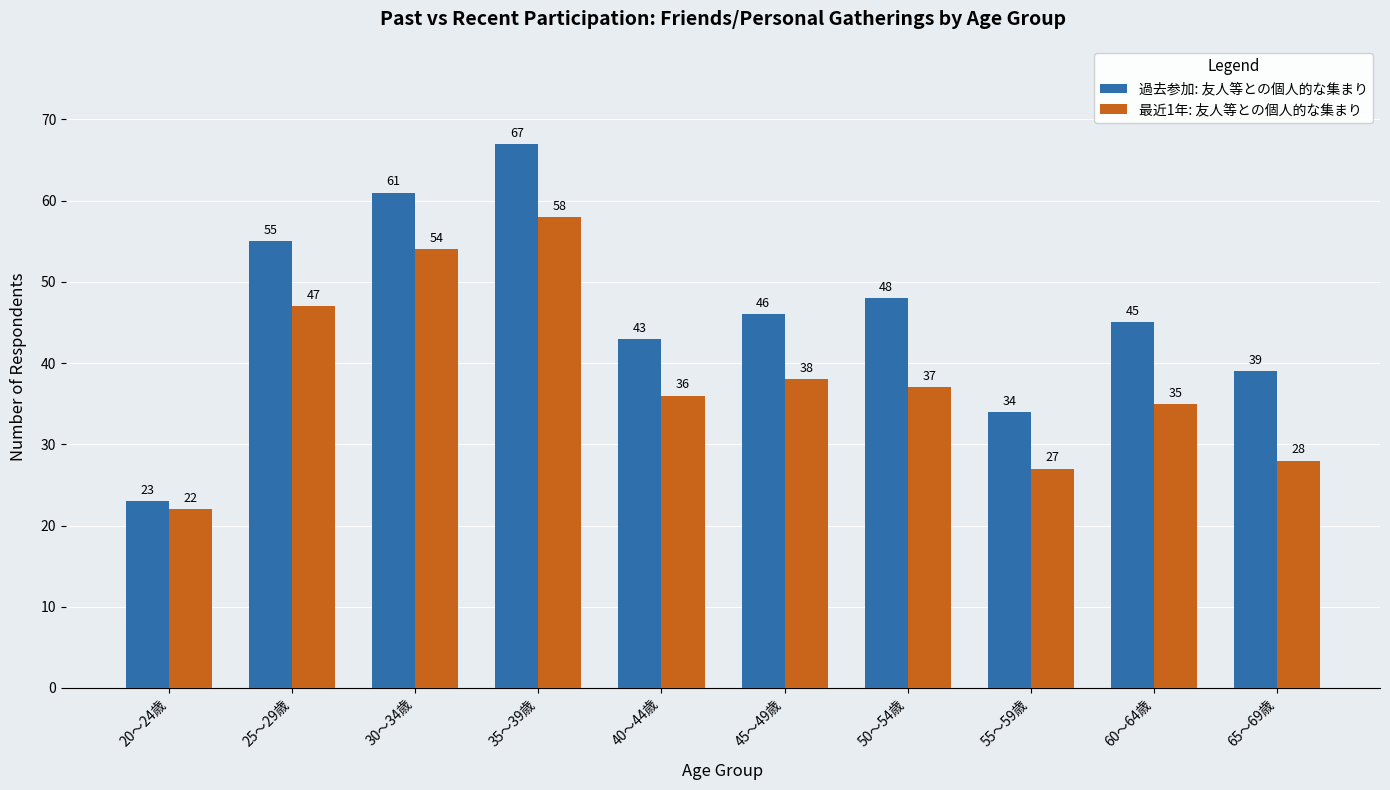

List the labels in order of 過去参加: 友人等との個人的な集まり value, smallest first.

20～24歳, 55～59歳, 65～69歳, 40～44歳, 60～64歳, 45～49歳, 50～54歳, 25～29歳, 30～34歳, 35～39歳